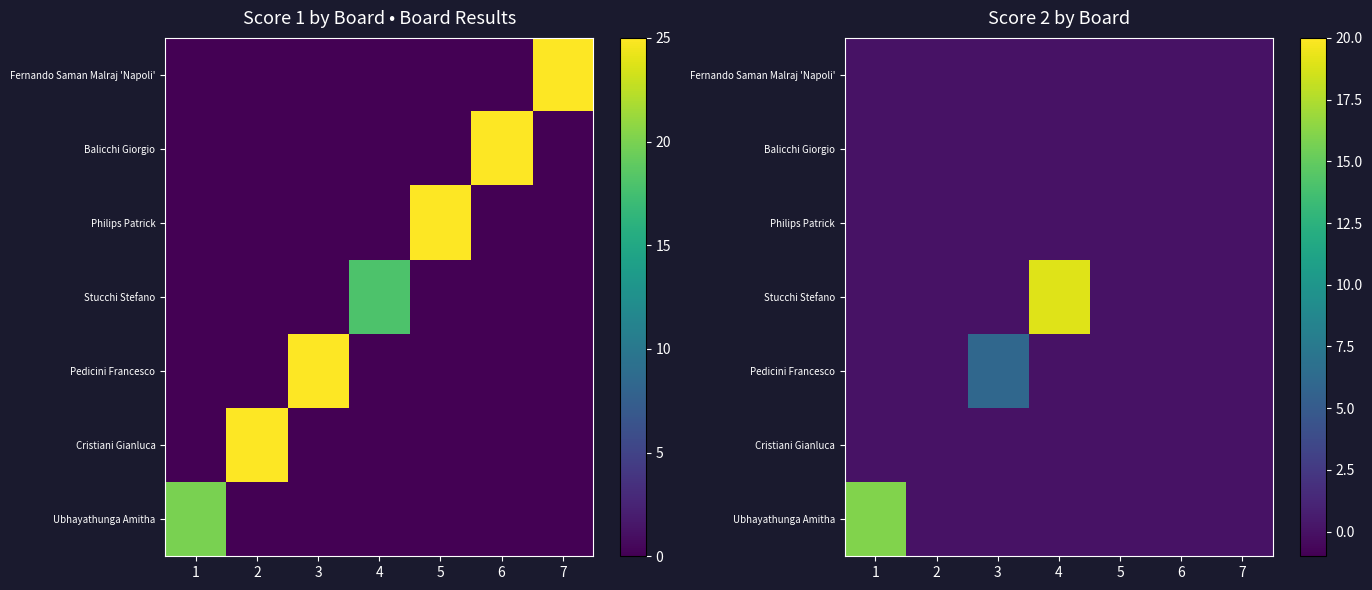

At which category is the sum across all series the highest?

4